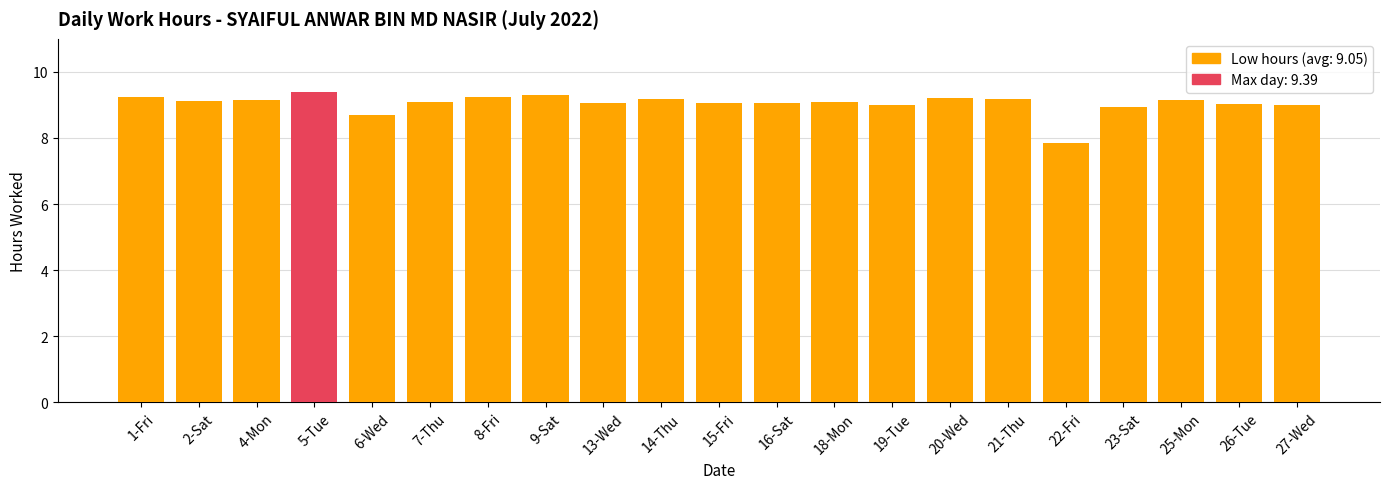

What is the difference between the maximum and second lowest values?

0.7